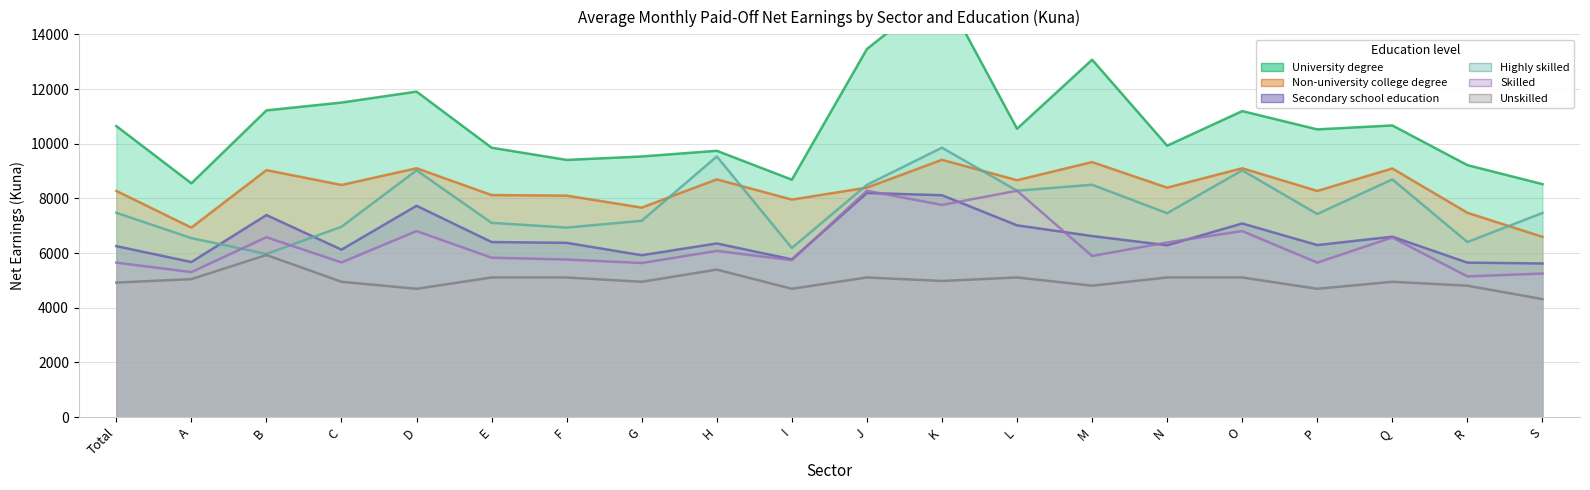

What is the sum of all University degree values?

213823